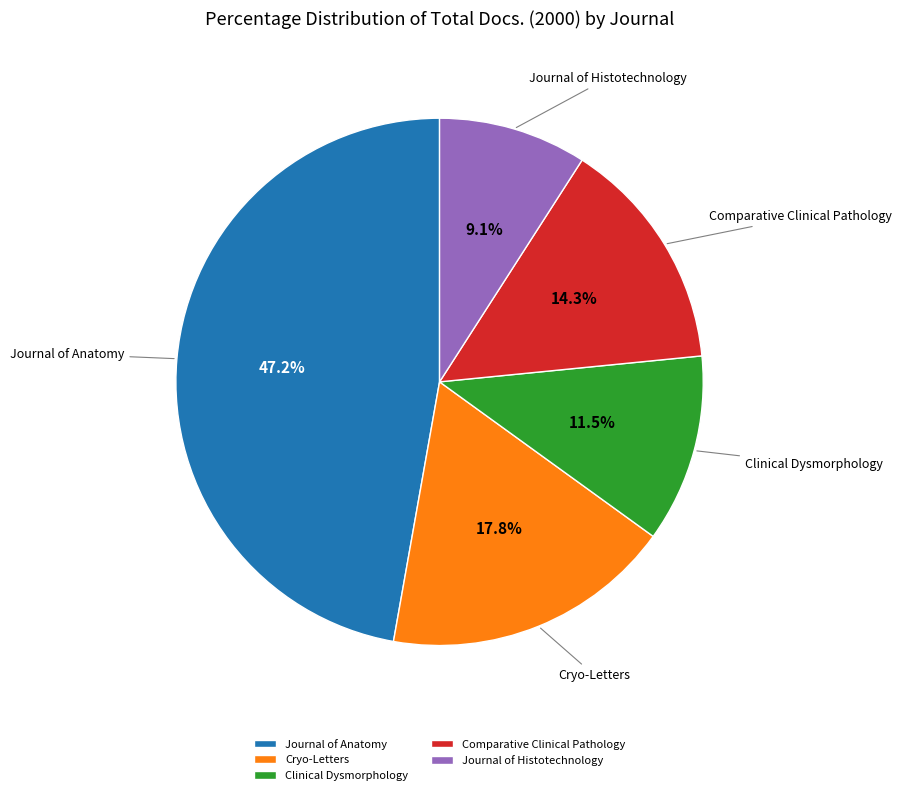

To the nearest percent, what percentage of the pie is Comparative Clinical Pathology?

14%